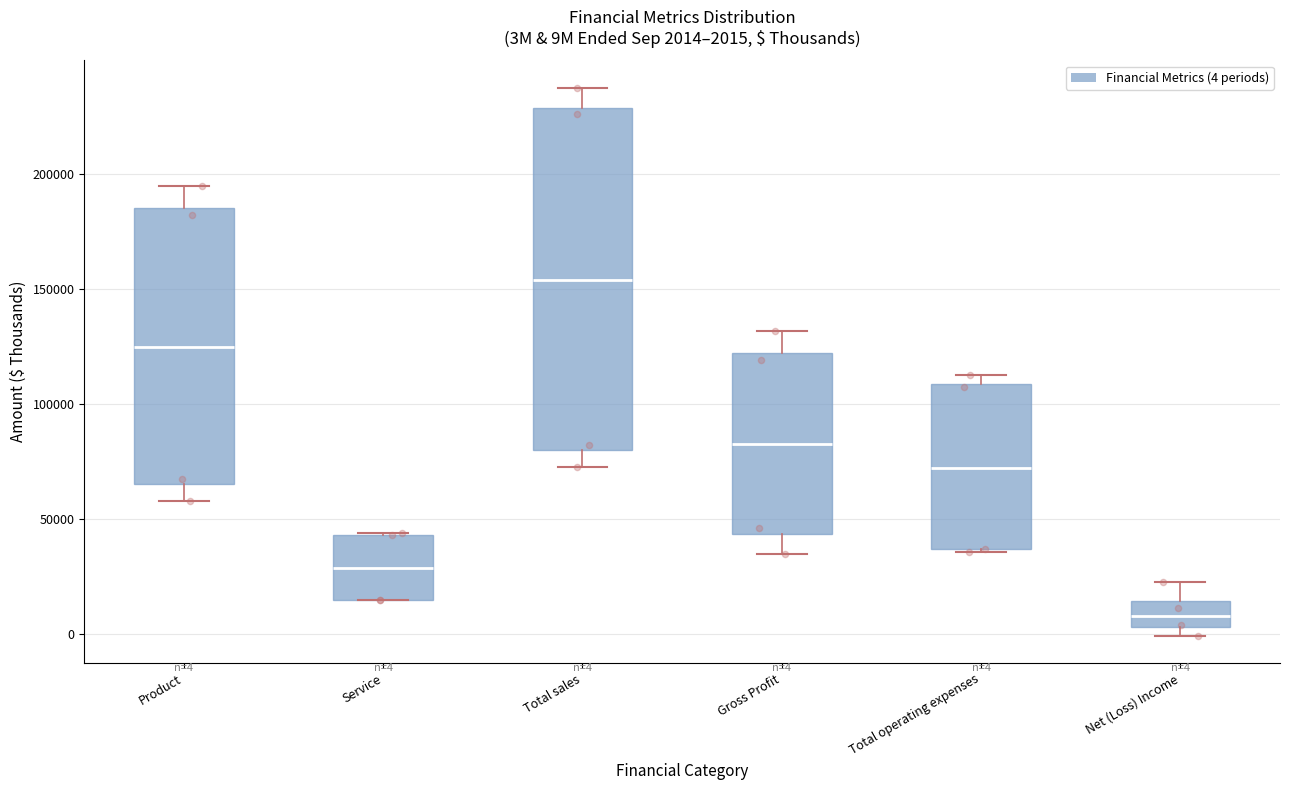

Which box is the tallest, from its lower edge to its upper edge?

Total sales